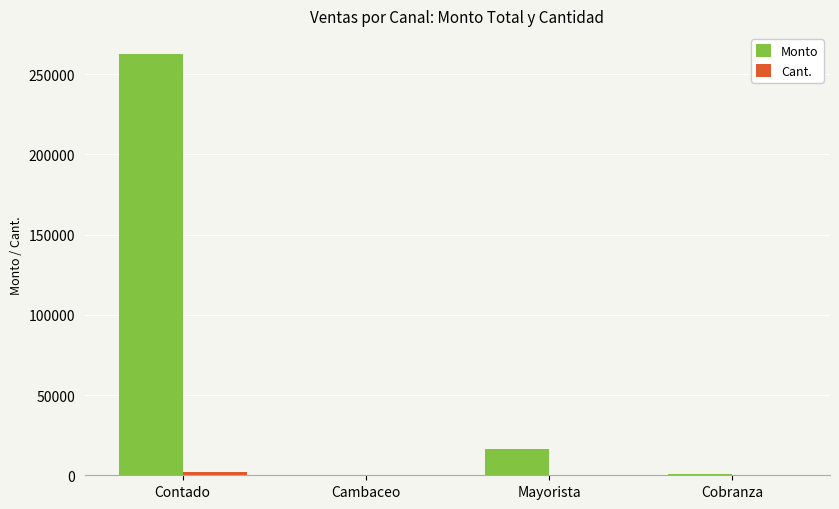

What is the sum of all Monto values?

279942.9